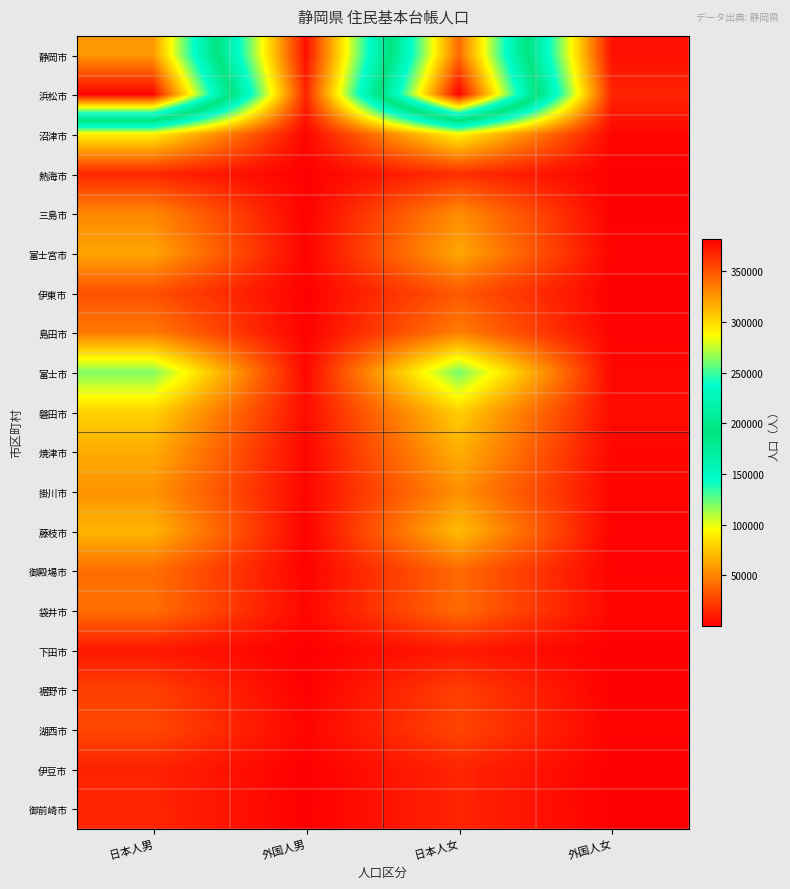

Reading right to left, extract all data points from this chart.

静岡市: 外国人女=6279	日本人女=341704	外国人男=5667	日本人男=324633
浜松市: 外国人女=14269	日本人女=381613	外国人男=14423	日本人男=379173
沼津市: 外国人女=2722	日本人女=92424	外国人男=2473	日本人男=90340
熱海市: 外国人女=570	日本人女=17933	外国人男=412	日本人男=15006
三島市: 外国人女=720	日本人女=53537	外国人男=738	日本人男=51226
富士宮市: 外国人女=1419	日本人女=63157	外国人男=1534	日本人男=62136
伊東市: 外国人女=510	日本人女=33937	外国人男=370	日本人男=30688
島田市: 外国人女=1080	日本人女=47731	外国人男=797	日本人男=46144
富士市: 外国人女=3340	日本人女=121595	外国人男=3390	日本人男=119622
磐田市: 外国人女=4407	日本人女=77994	外国人男=5206	日本人男=79213
焼津市: 外国人女=2738	日本人女=66311	外国人男=2629	日本人男=64693
掛川市: 外国人女=2468	日本人女=54836	外国人男=2528	日本人男=55676
藤枝市: 外国人女=1029	日本人女=71065	外国人男=1020	日本人男=68003
御殿場市: 外国人女=1349	日本人女=39900	外国人男=1280	日本人男=41816
袋井市: 外国人女=2699	日本人女=40813	外国人男=3020	日本人男=41958
下田市: 外国人女=191	日本人女=9984	外国人男=159	日本人男=9397
裾野市: 外国人女=400	日本人女=24068	外国人男=414	日本人男=24402
湖西市: 外国人女=1809	日本人女=26386	外国人男=2376	日本人男=27535
伊豆市: 外国人女=267	日本人女=14396	外国人男=135	日本人男=13492
御前崎市: 外国人女=619	日本人女=14276	外国人男=577	日本人男=14859